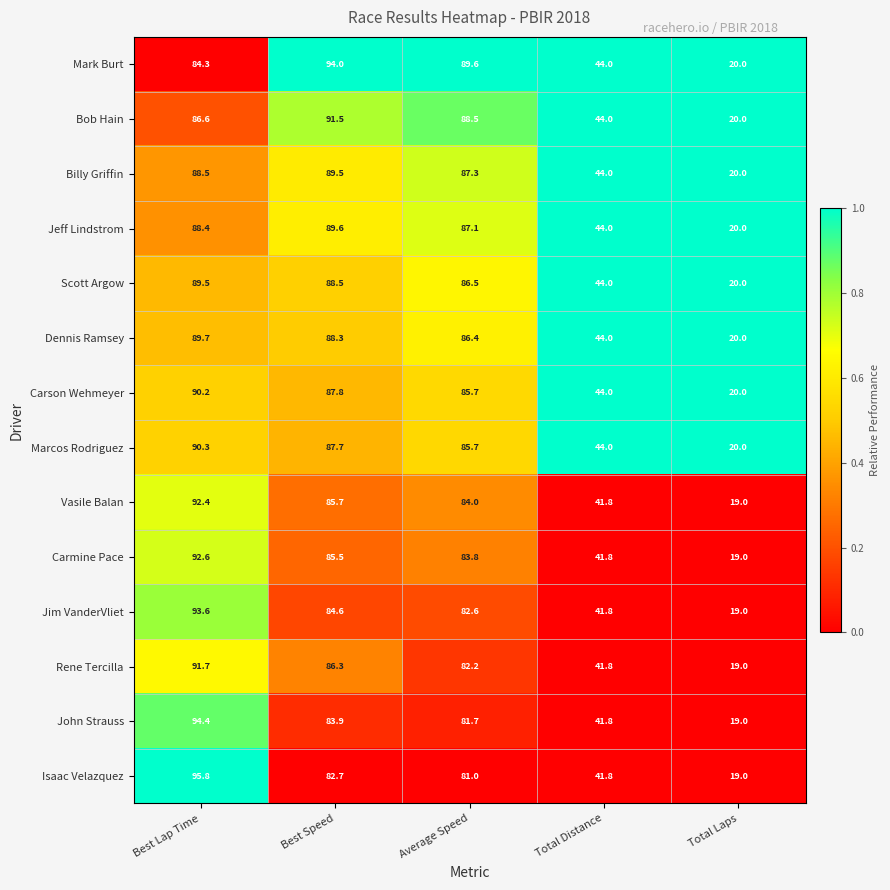

What is the difference between the Vasile Balan values at Best Lap Time and Total Distance?

50.6